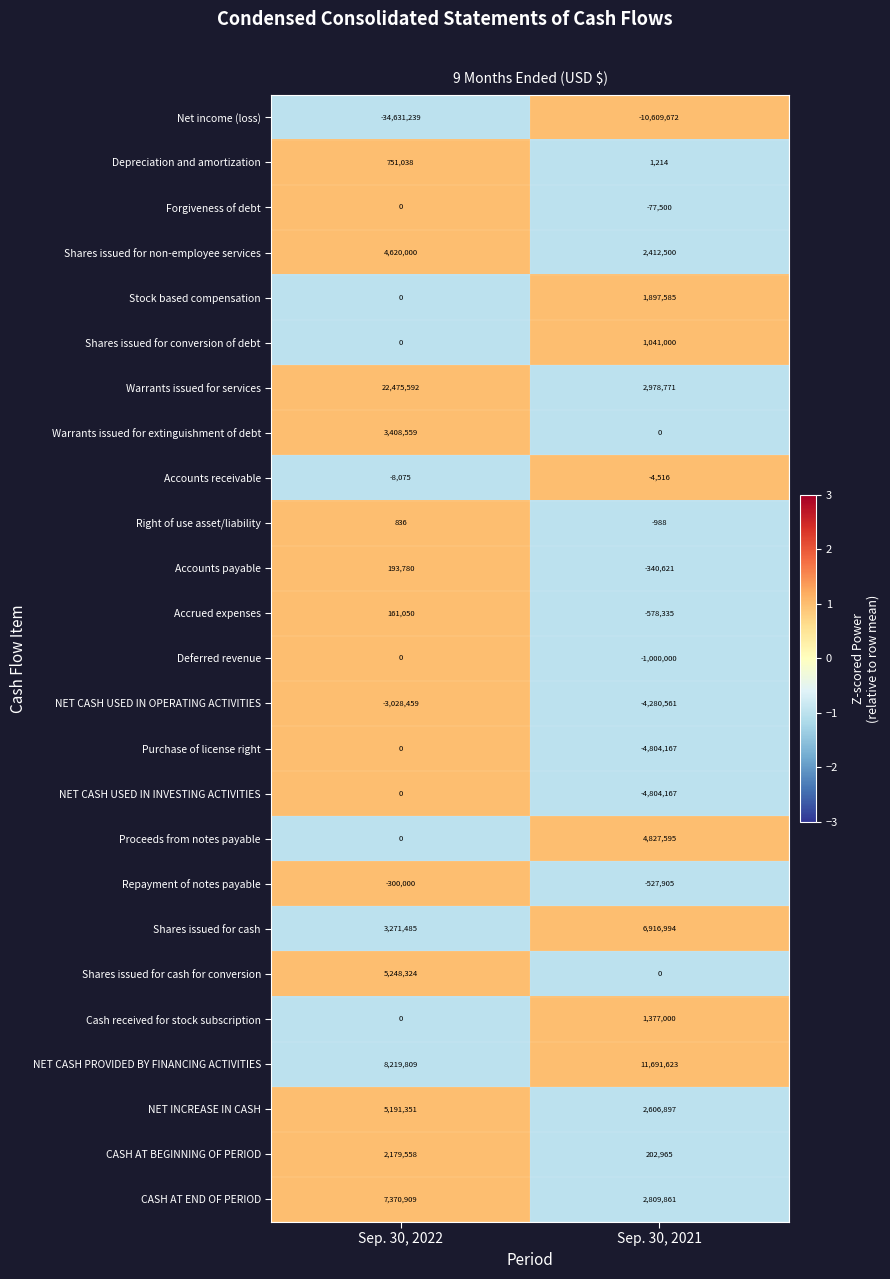

What is the difference between the Depreciation and amortization values at Sep. 30, 2022 and Sep. 30, 2021?

749824